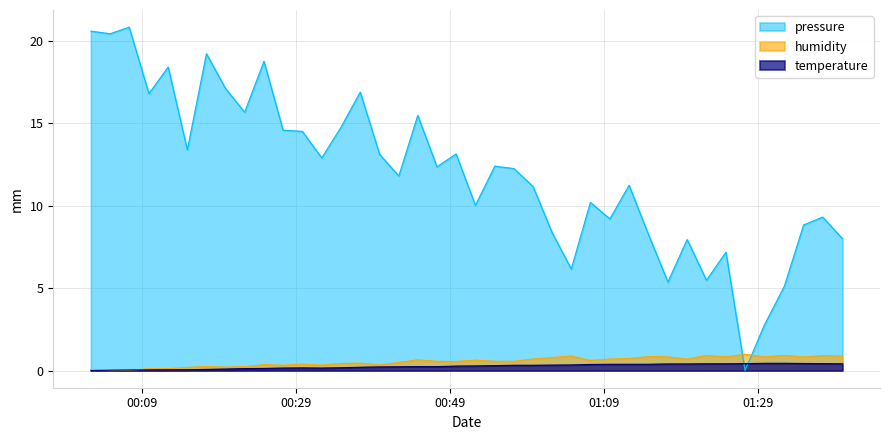

How many interior local valleys does the pressure series have?

13